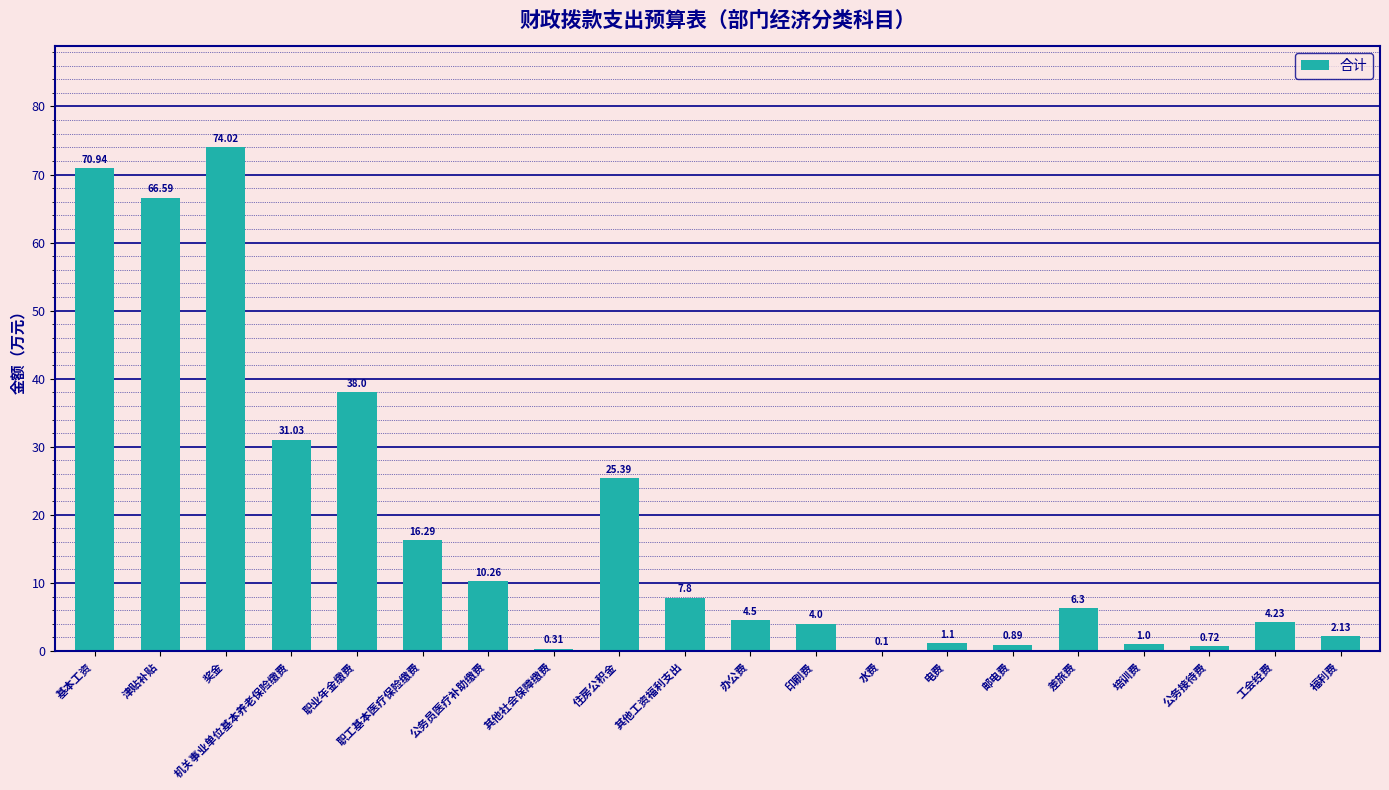

Where is the data nearest to the value 37?

职业年金缴费